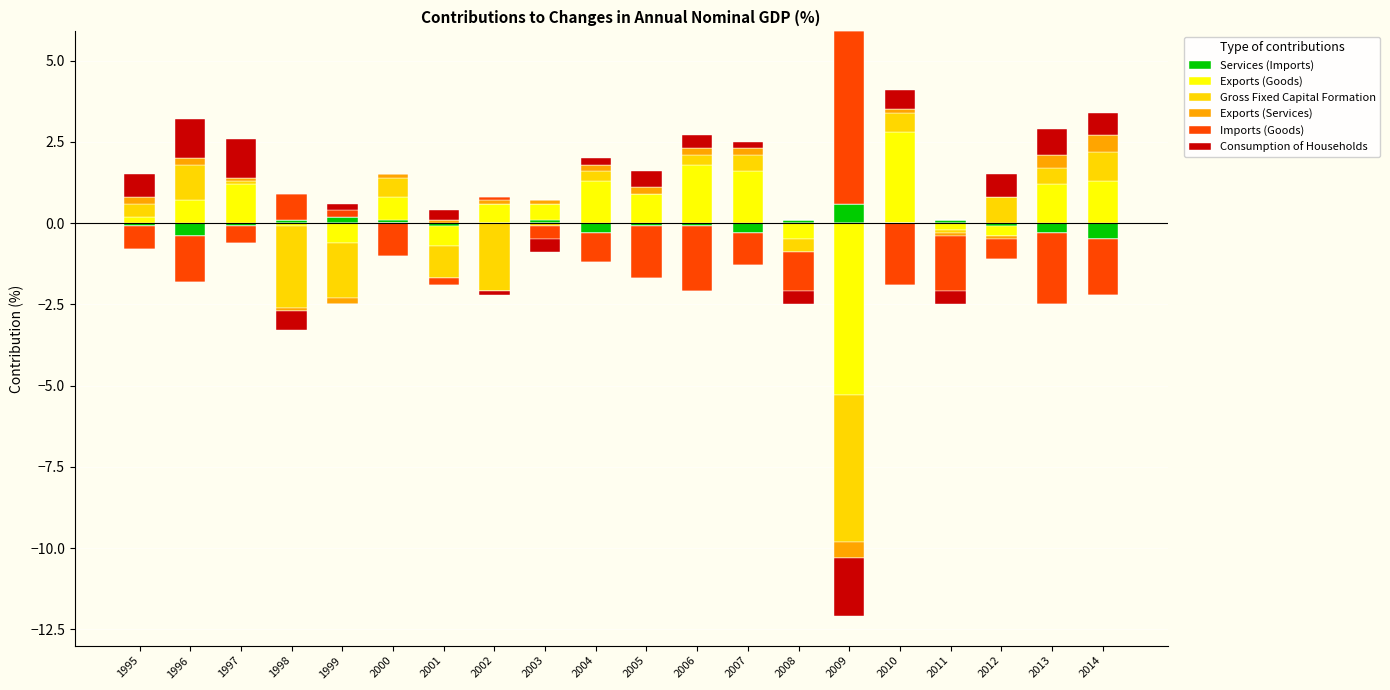

Is it true that Exports (Goods) equals 0.8 at 2004?

False